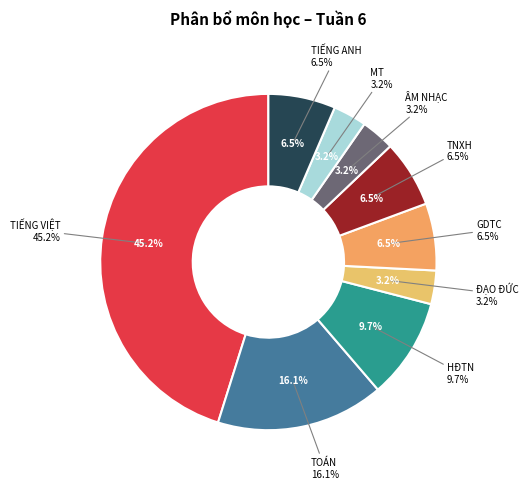

True or false: HĐTN accounts for 10% of the total.

True